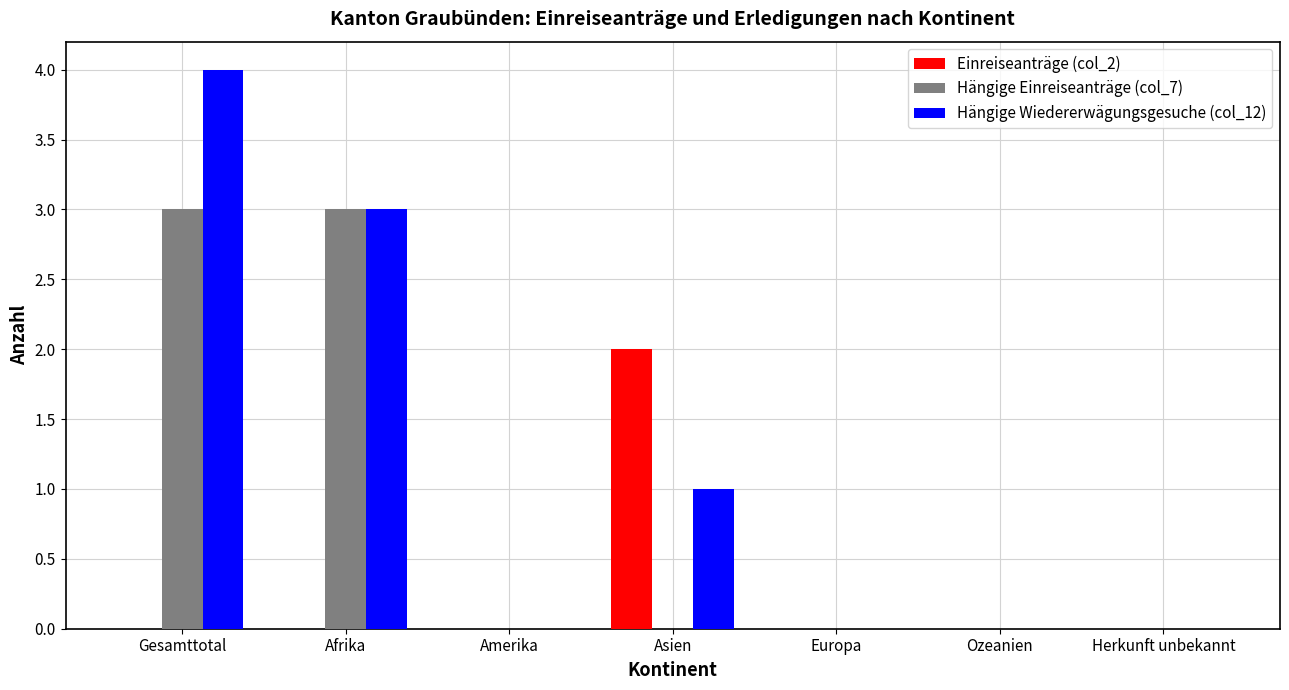

At which label does Hängige Wiedererwägungsgesuche (col_12) reach its peak?

Gesamttotal